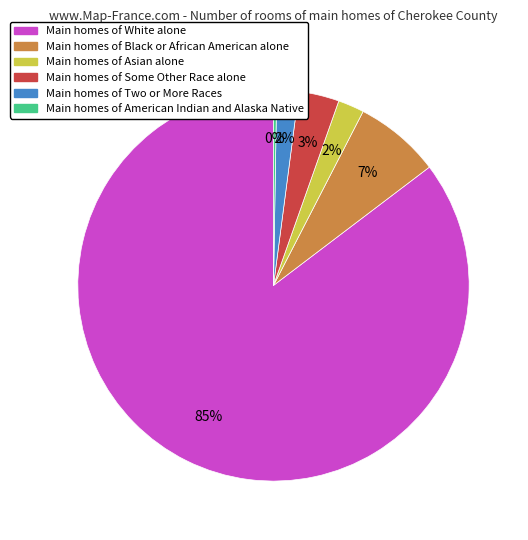

Is there any slice that represents more than half of the pie?

Yes